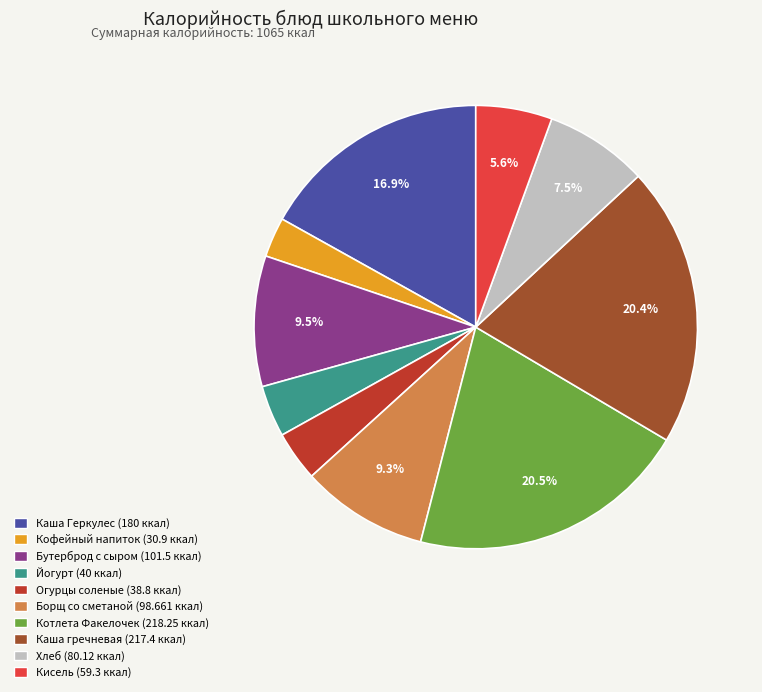

To the nearest percent, what is the difference between the largest and smallest slice percentages?

18%